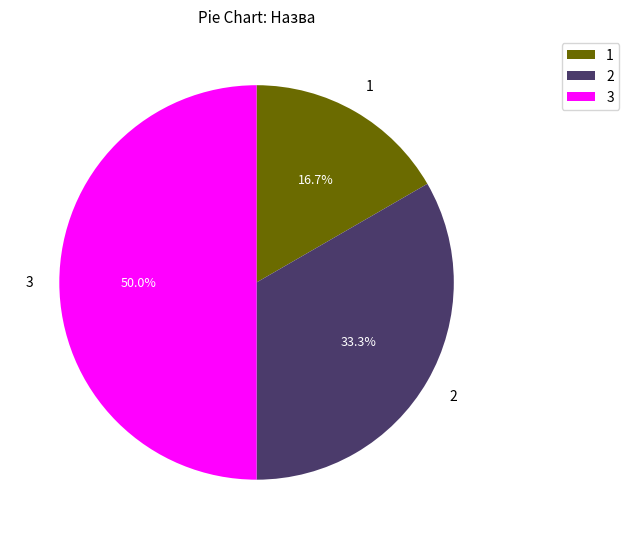

What percentage do 1 and 3 together represent?

66.7%